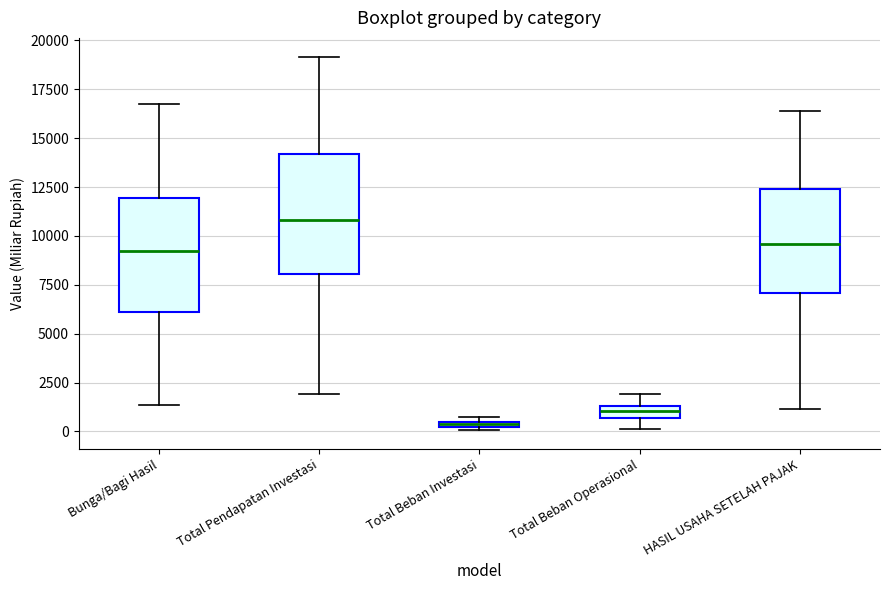

Which box has the highest median line?

Total Pendapatan Investasi